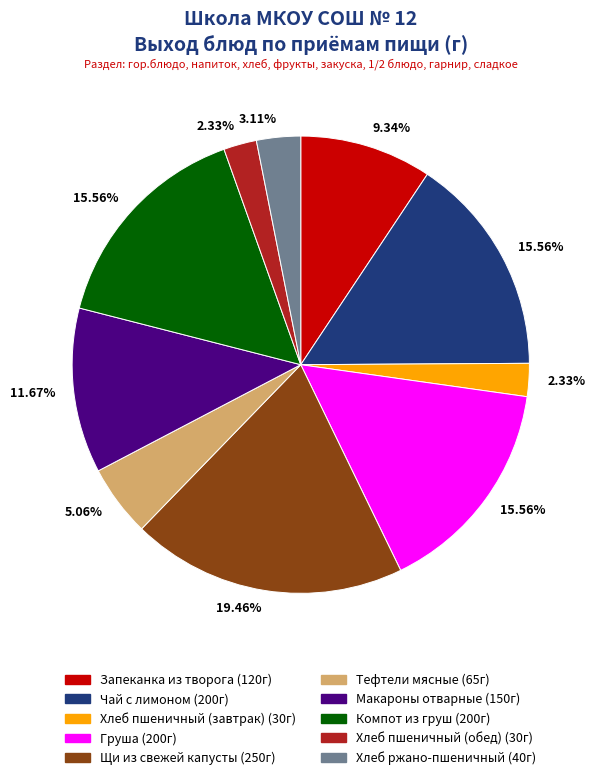

How many slices are in this pie chart?

10